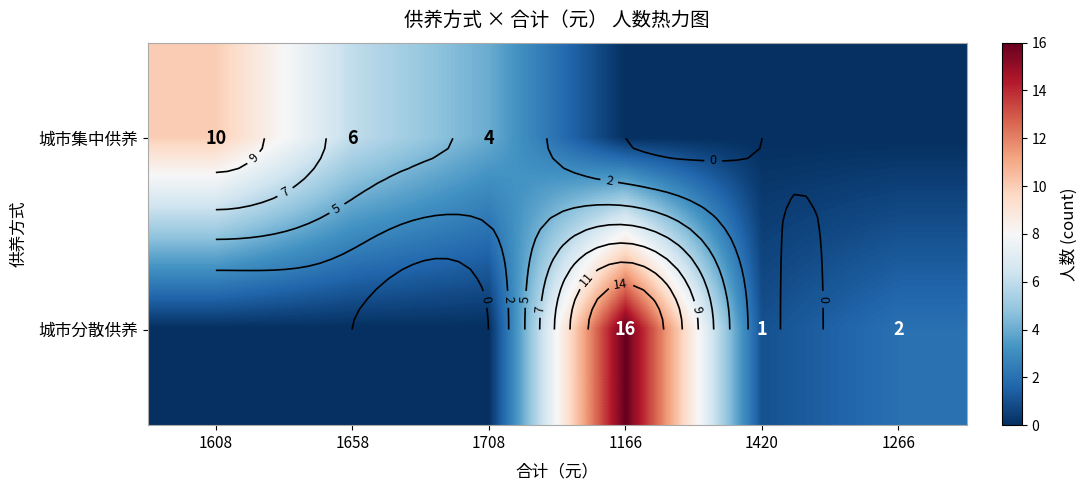

Which category has the highest value across all series?

1166